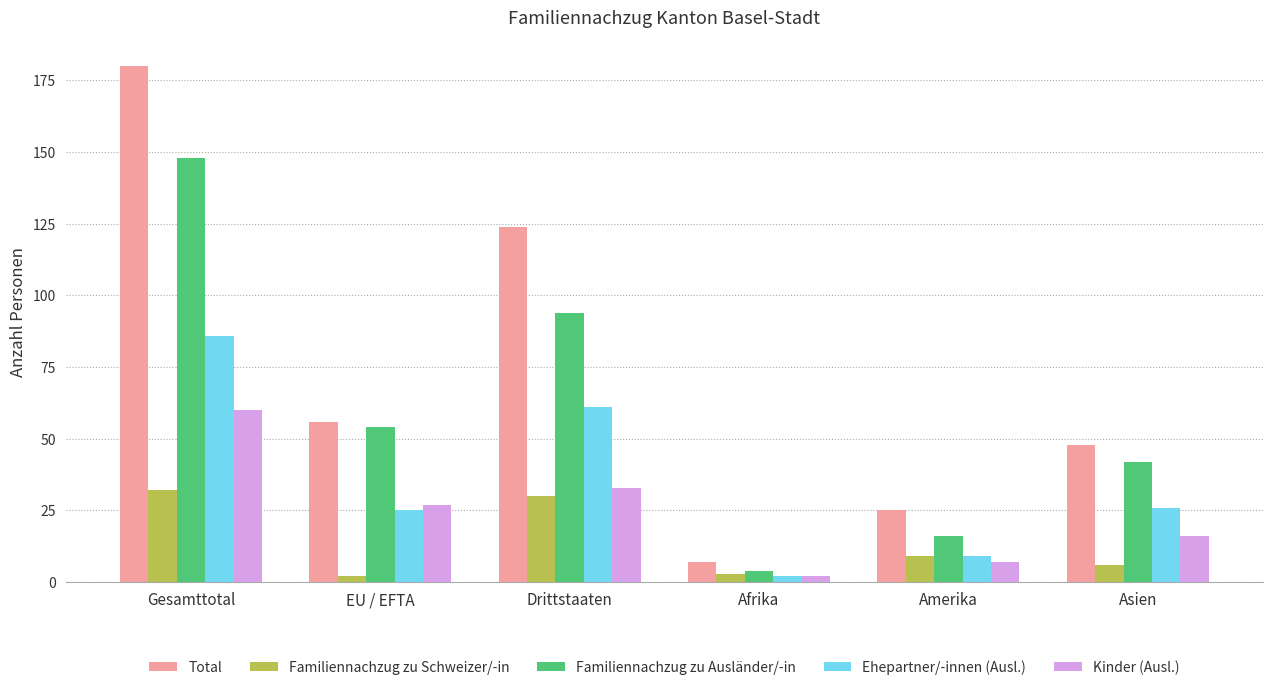

What are all the series names shown in the legend?

Total, Familiennachzug zu Schweizer/-in, Familiennachzug zu Ausländer/-in, Ehepartner/-innen (Ausl.), Kinder (Ausl.)